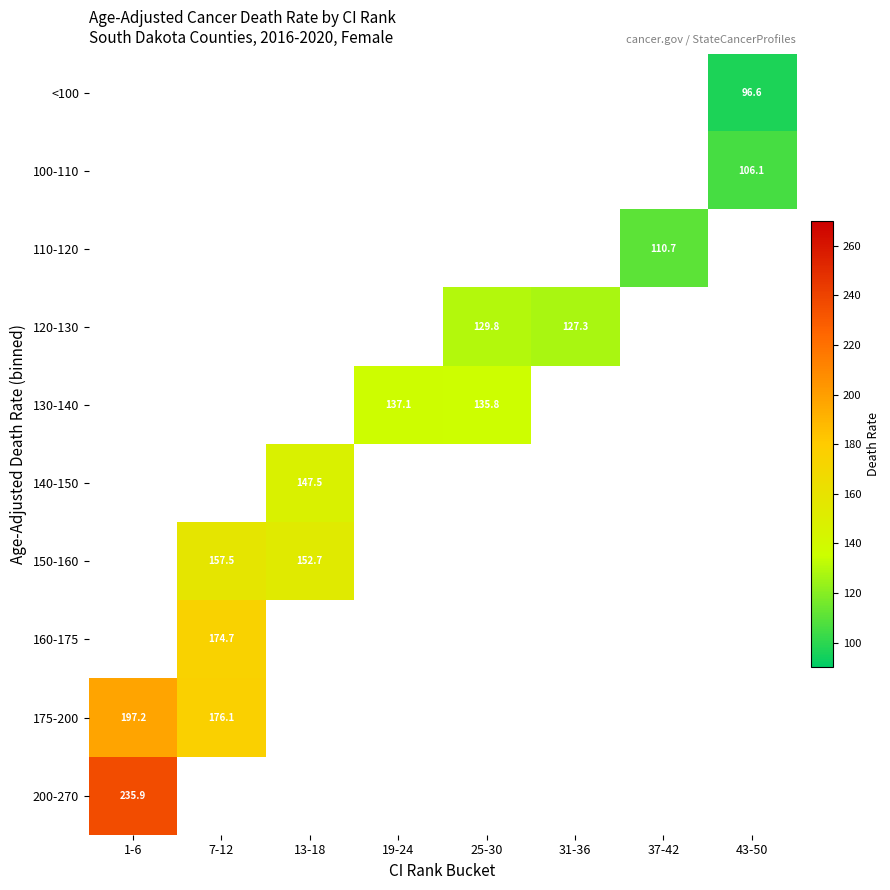

What is the sum of the 130-140 values at 25-30 and 19-24?

272.9